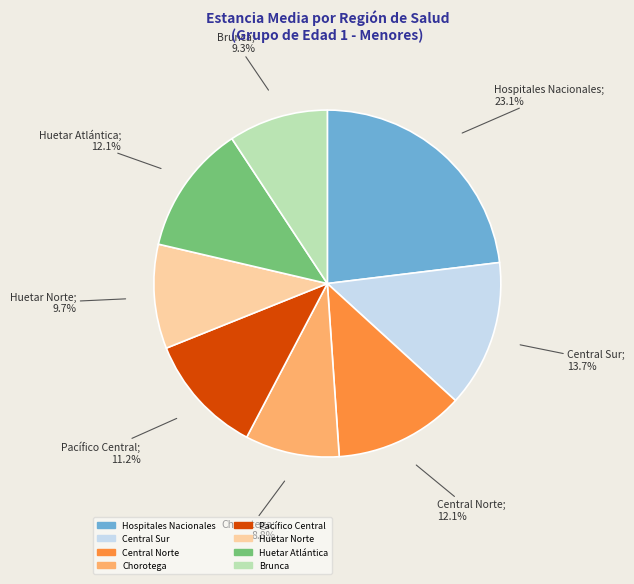

What percentage is the Huetar Norte slice, to the nearest percent?

10%